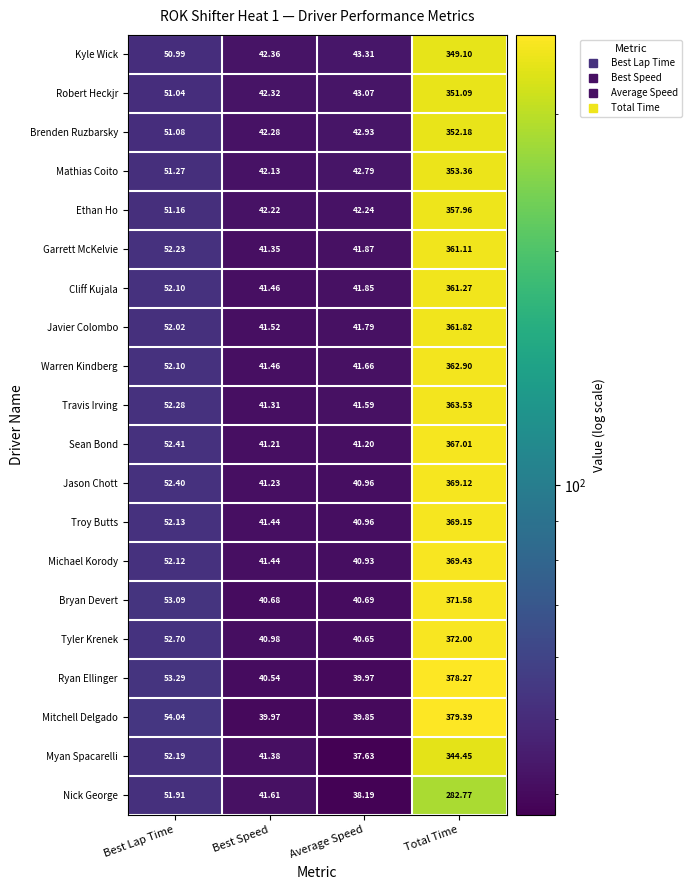

Rank the categories by Mitchell Delgado value from highest to lowest.

Total Time, Best Lap Time, Best Speed, Average Speed